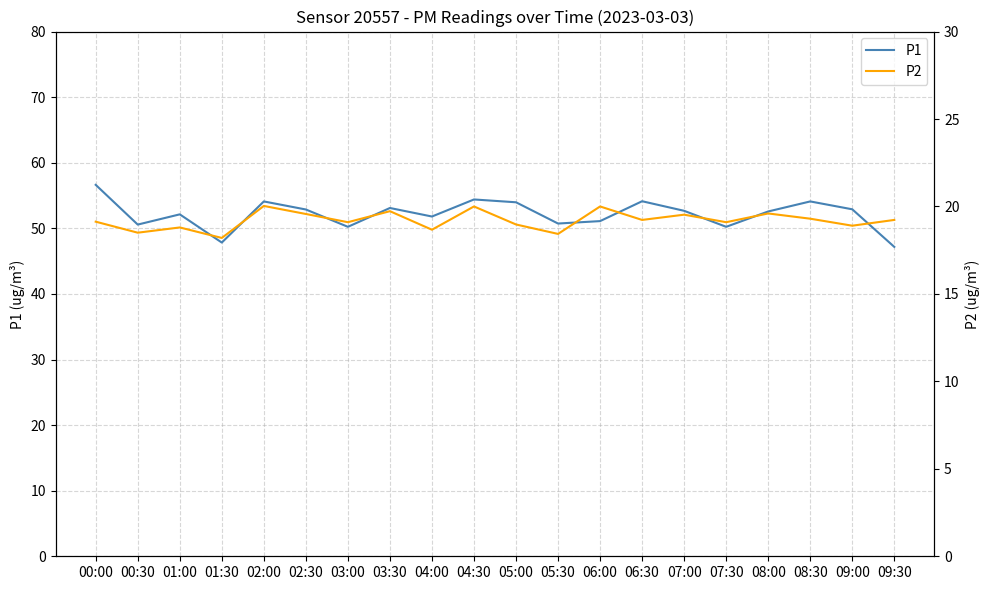

True or false: P2 and P1 cross at least once.

False